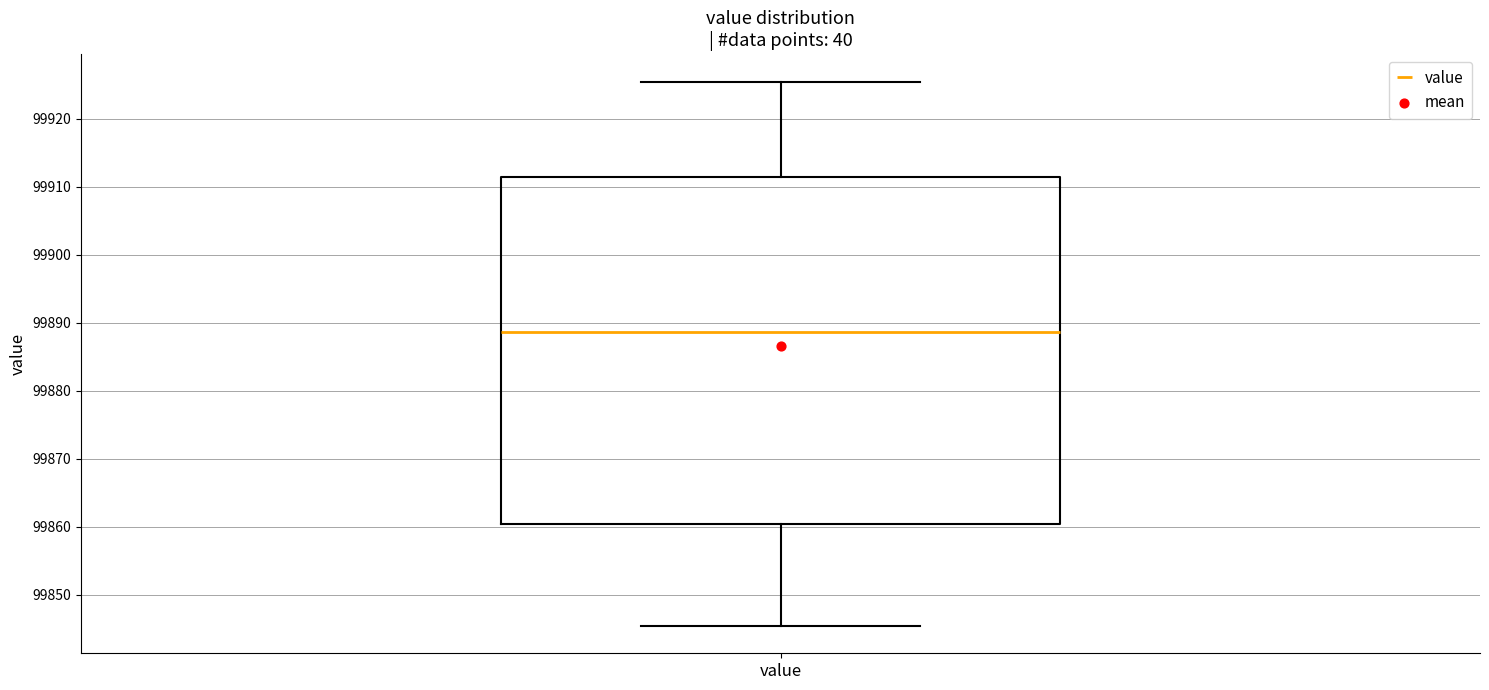

Where is the lower edge of the box for value on the y-axis? The values are not printed on the chart, so give them approximately, as read against the axis.

99860